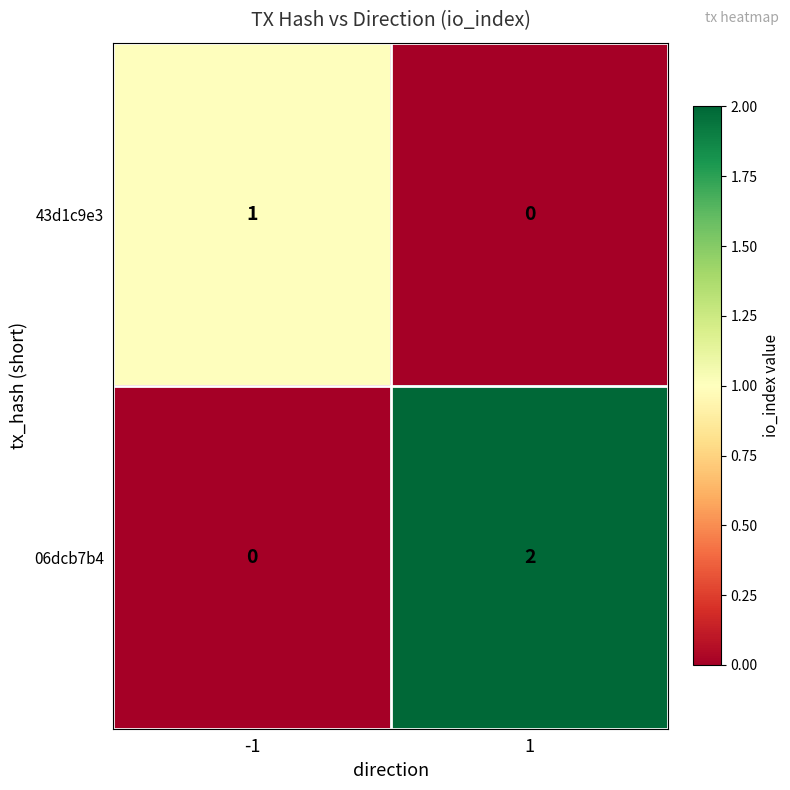

The value of 43d1c9e3 at 1 is 0. True or false?

True